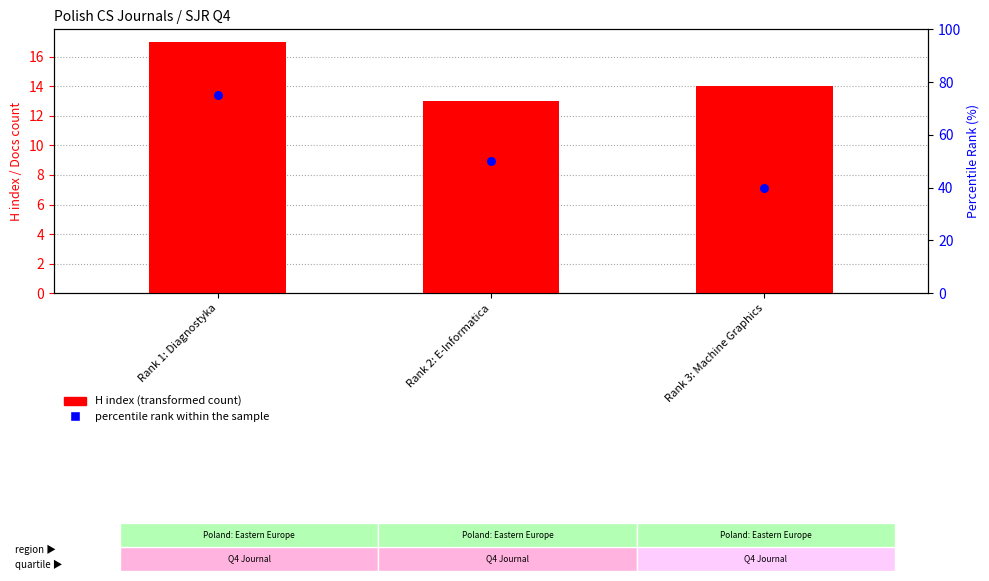

At which category is the sum across all series the highest?

Rank 1: Diagnostyka